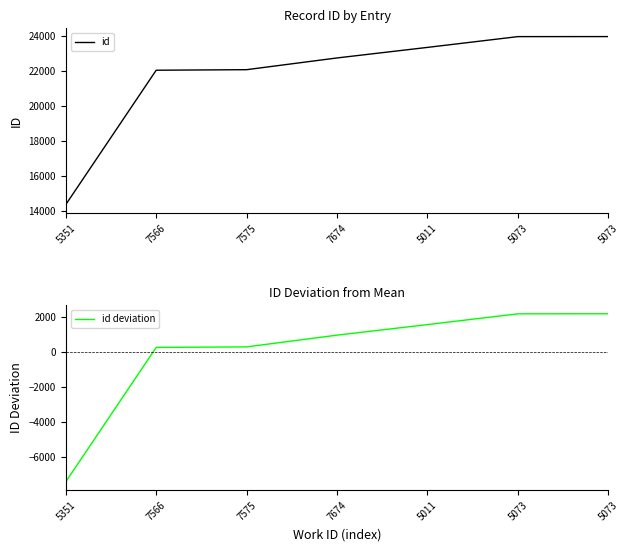

What are all the series names shown in the legend?

id, id deviation